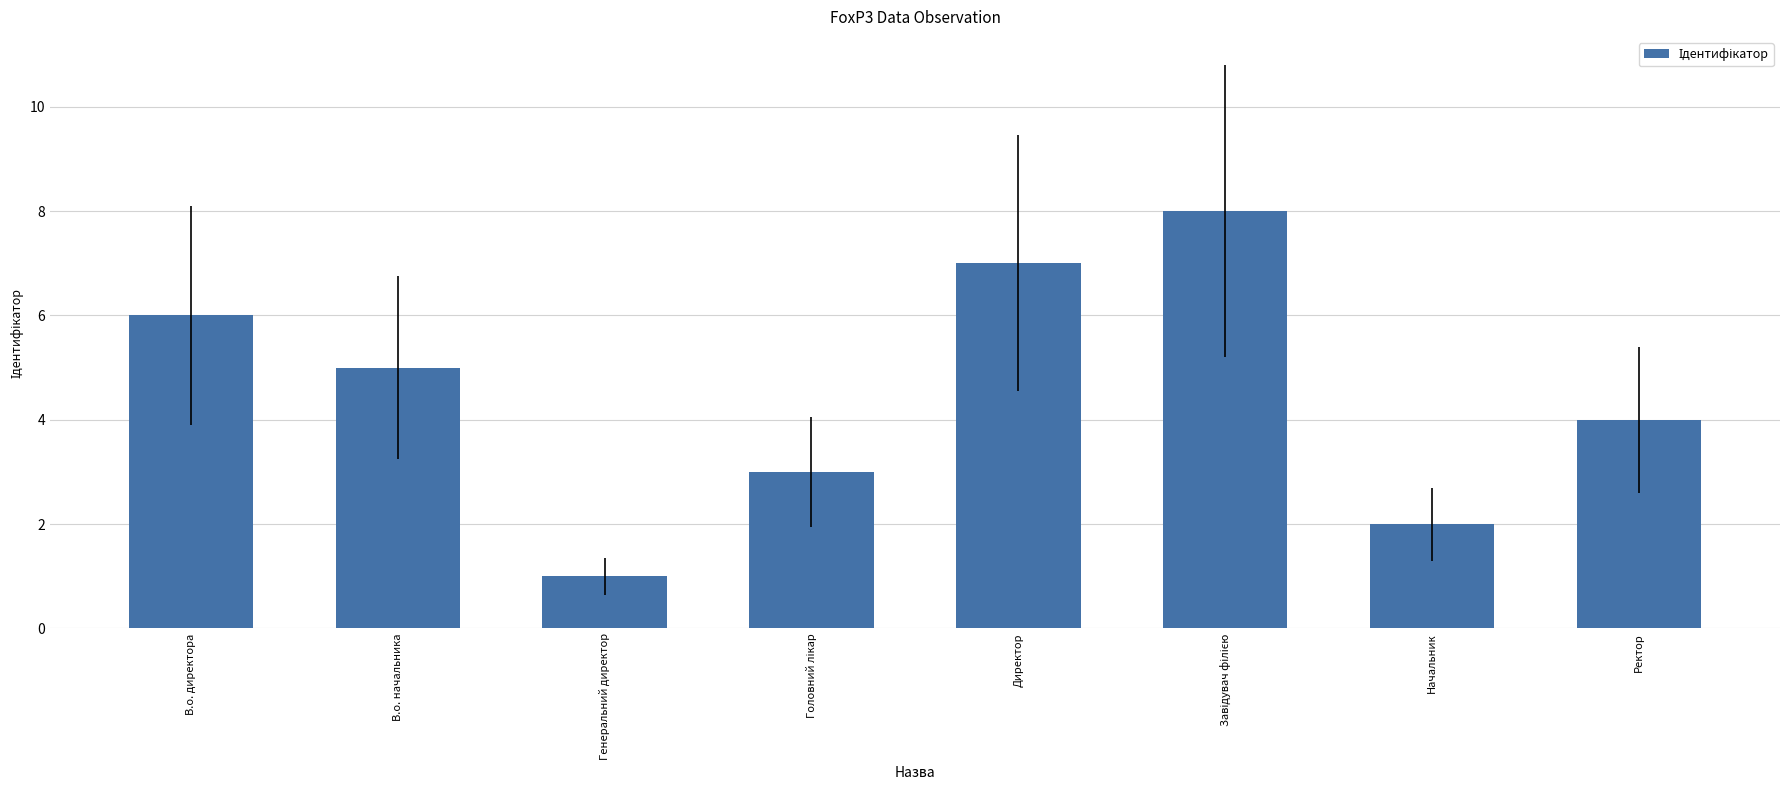

Between Генеральний директор and В.о. директора, which is larger?

В.о. директора